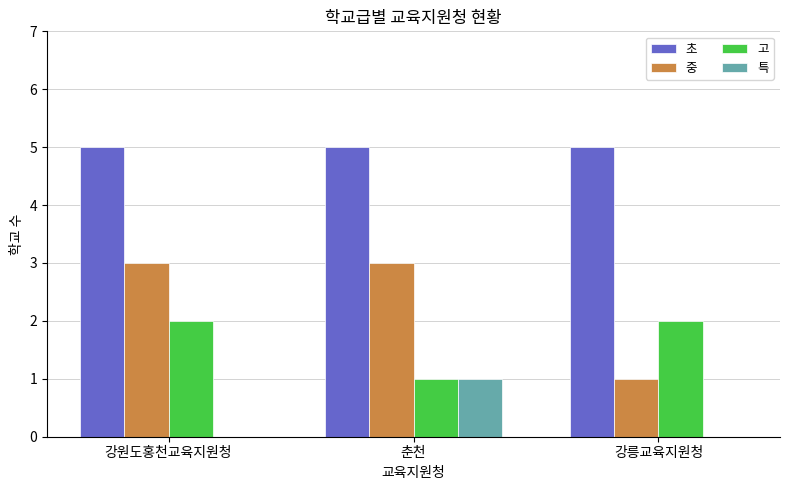

Which series changed the most between 강원도홍천교육지원청 and 강릉교육지원청?

중